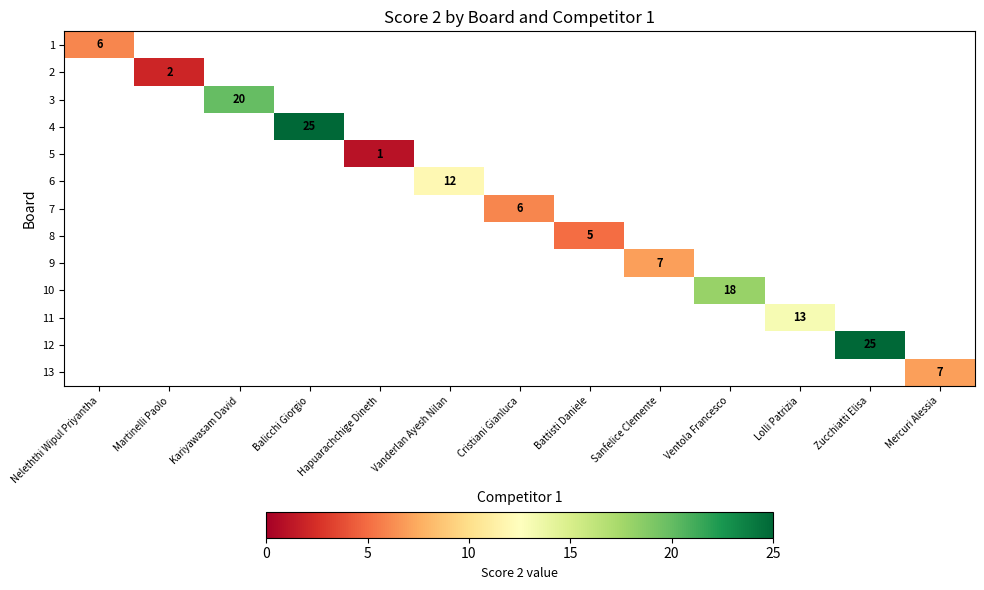

Is it true that 8 equals 8 at Battisti Daniele?

False